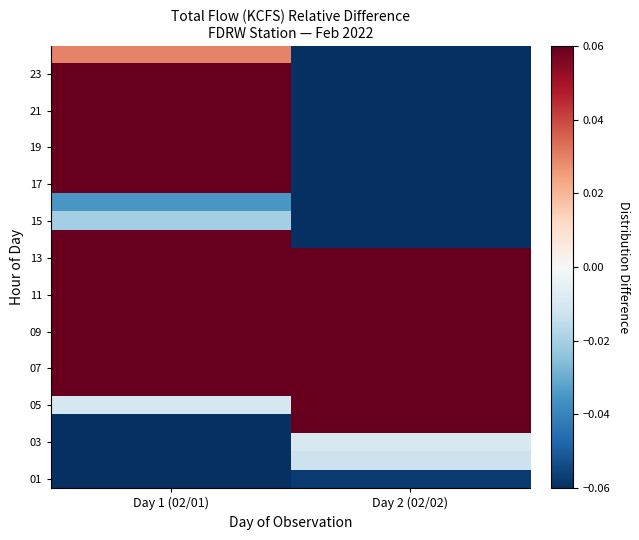

How many distinct data groups are displayed?

24